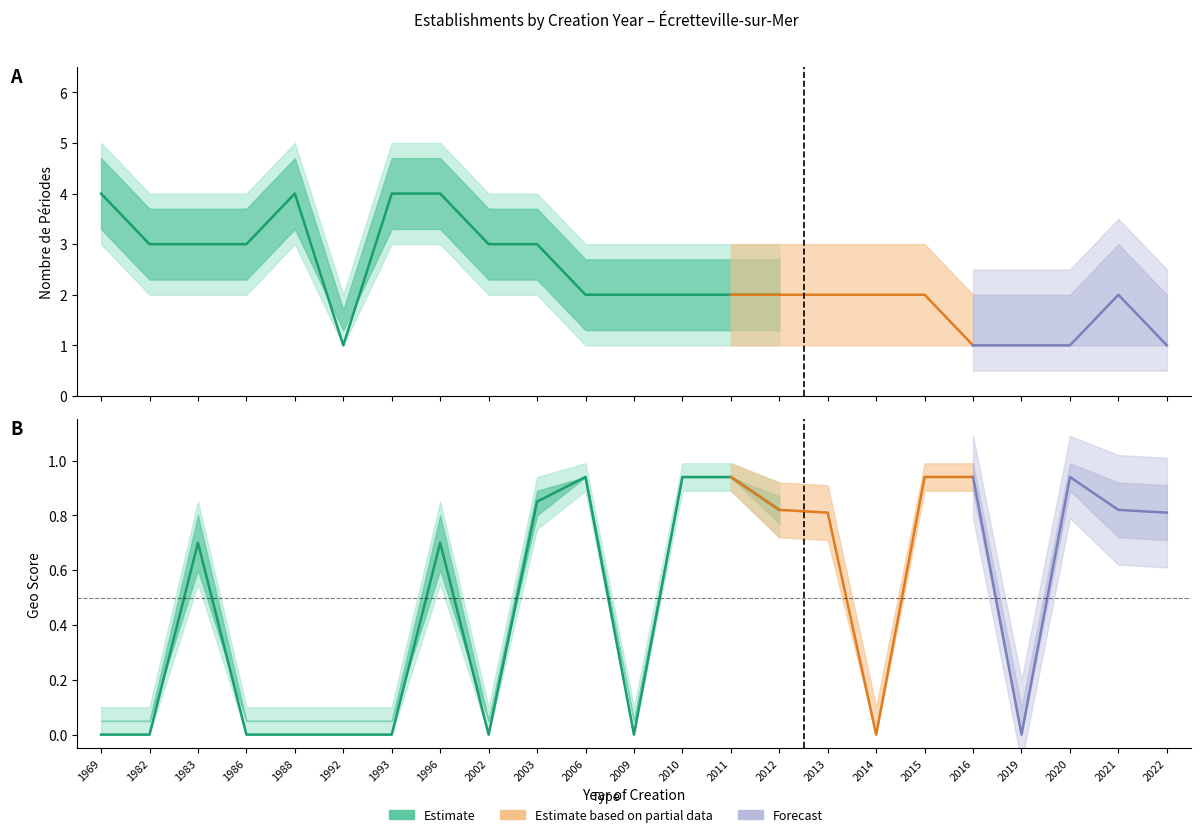

How many interior local valleys does the nombrePeriodes_lower series have?

1